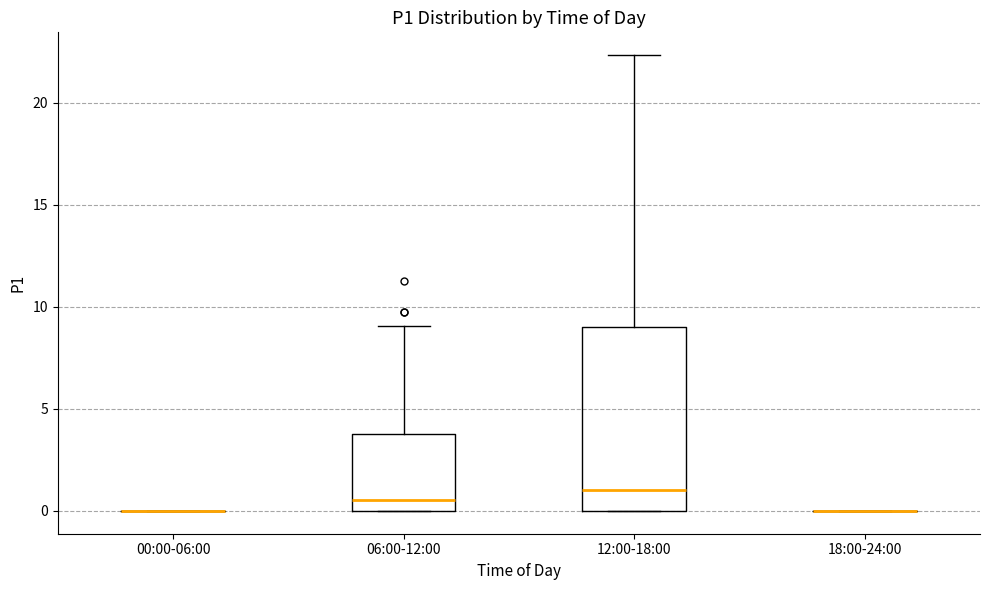

Reading left to right, transcribe this box plot: for each box, give where its median line is, the range the box spans, and where its two whiskers end, as read against the y-axis. The values are not printed on the chart, so give them approximately, as read against the axis.

00:00-06:00: box collapsed to a line at 0.0, whiskers 0.0 to 0.0
06:00-12:00: median 0.5, box 0.0 to 4.0, whiskers 0.0 to 9.0
12:00-18:00: median 1.0, box 0.0 to 9.0, whiskers 0.0 to 22.5
18:00-24:00: box collapsed to a line at 0.0, whiskers 0.0 to 0.0